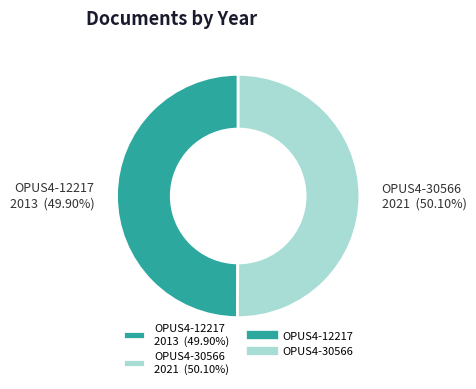

True or false: OPUS4-30566 accounts for 56% of the total.

False